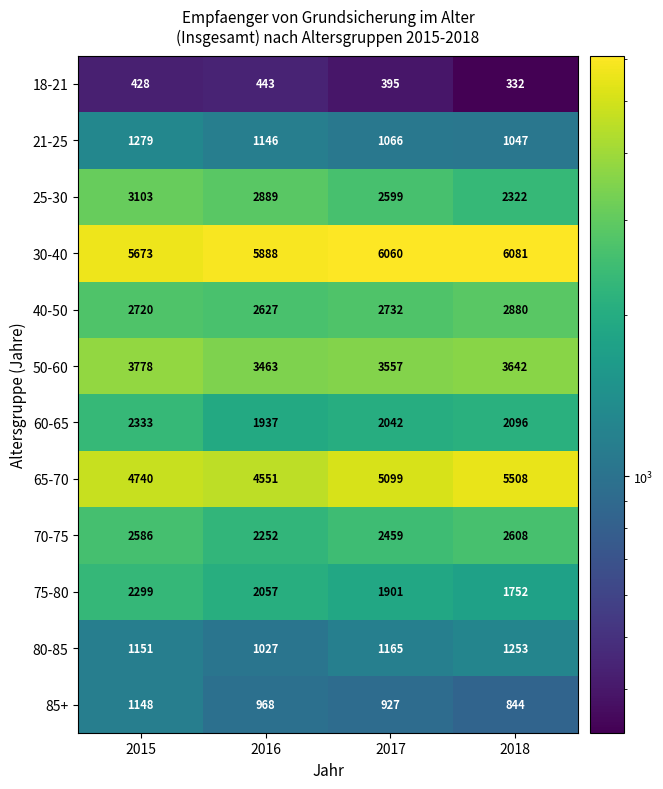

At which category is the sum across all series the highest?

2015